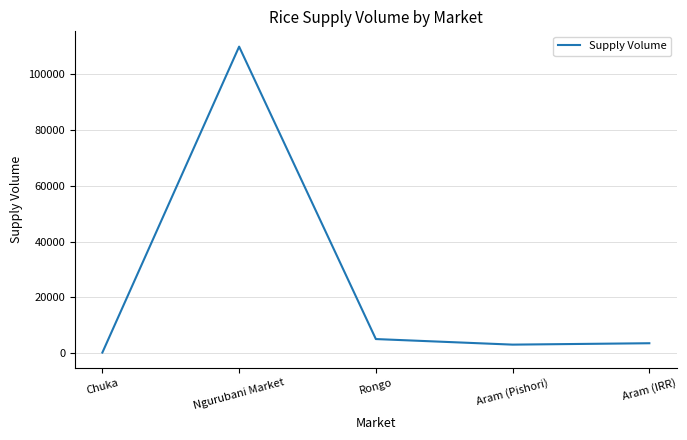

Is it true that the value at Aram (Pishori) is 3000?

True